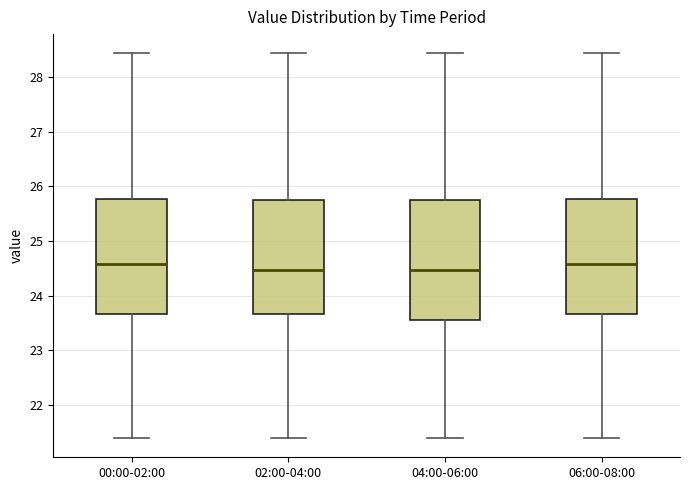

Where does the median line of the box for 06:00-08:00 sit on the y-axis? The values are not printed on the chart, so give them approximately, as read against the axis.

24.6